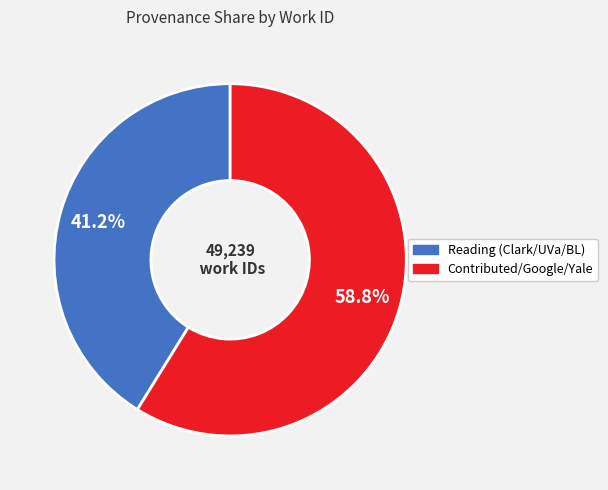

How many segments does this pie chart have?

2